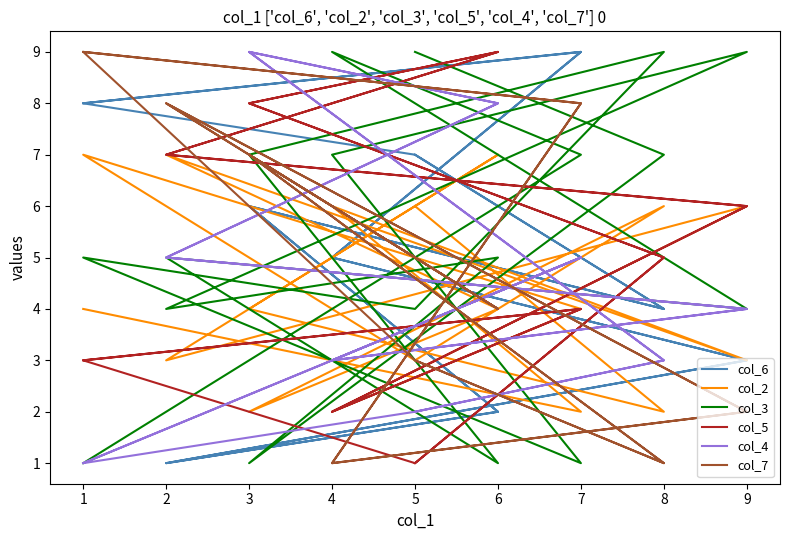

What is the sum of all col_6 values?

90